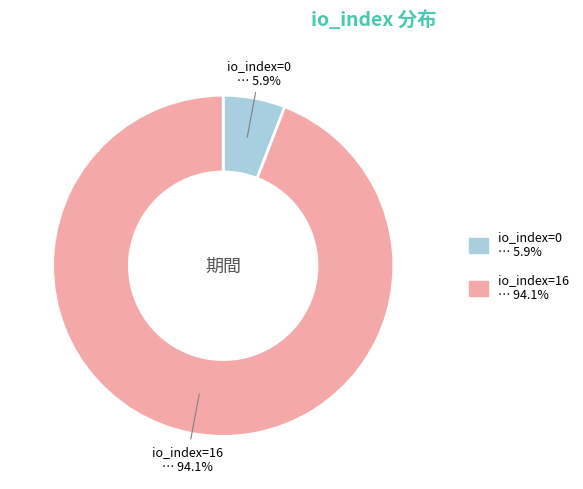

Which category accounts for the majority?

io_index=16